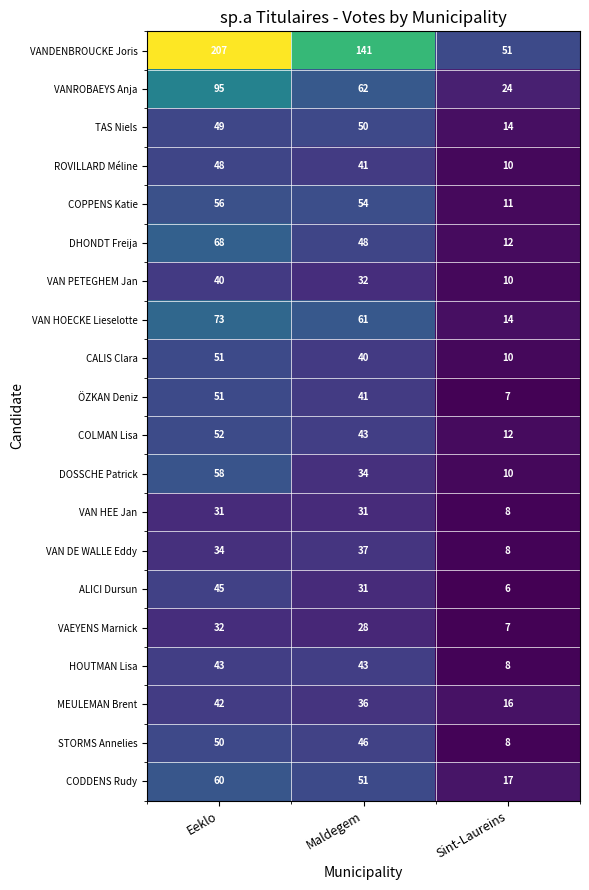

At which label does ÖZKAN Deniz first exceed 41?

Eeklo